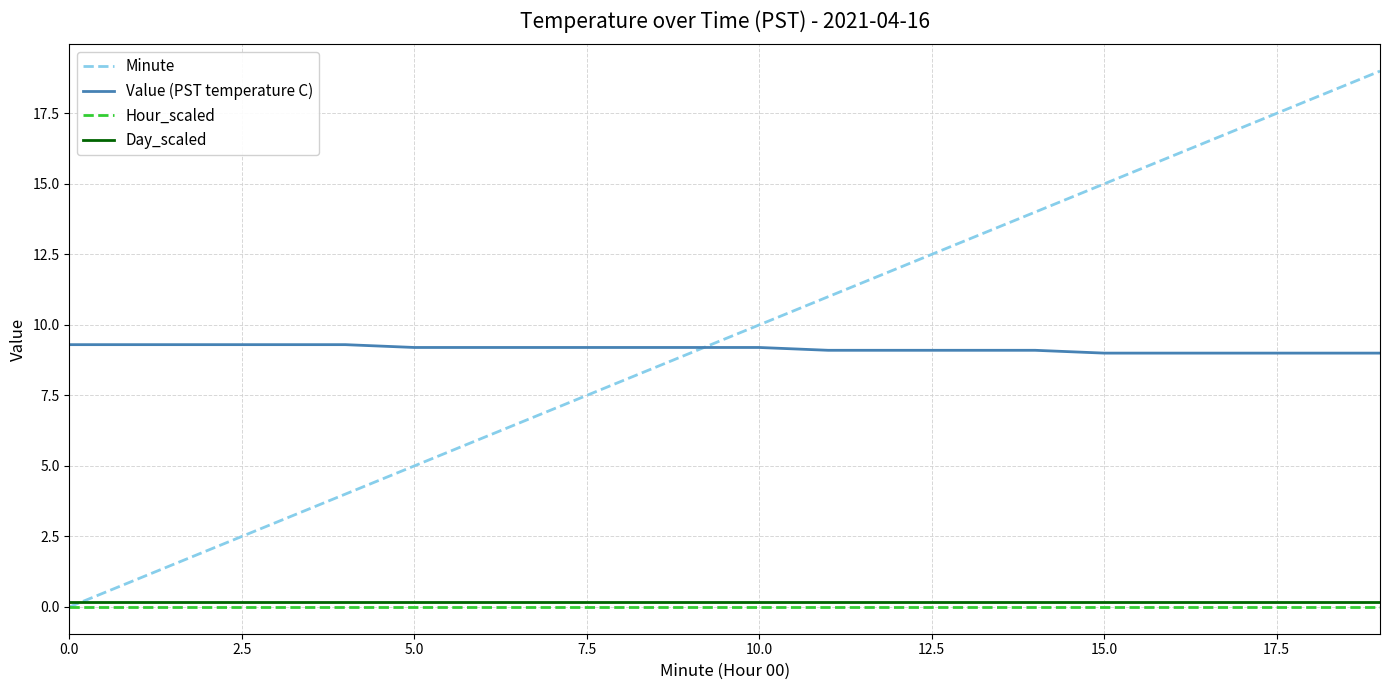

How many lines are shown in the chart?

4